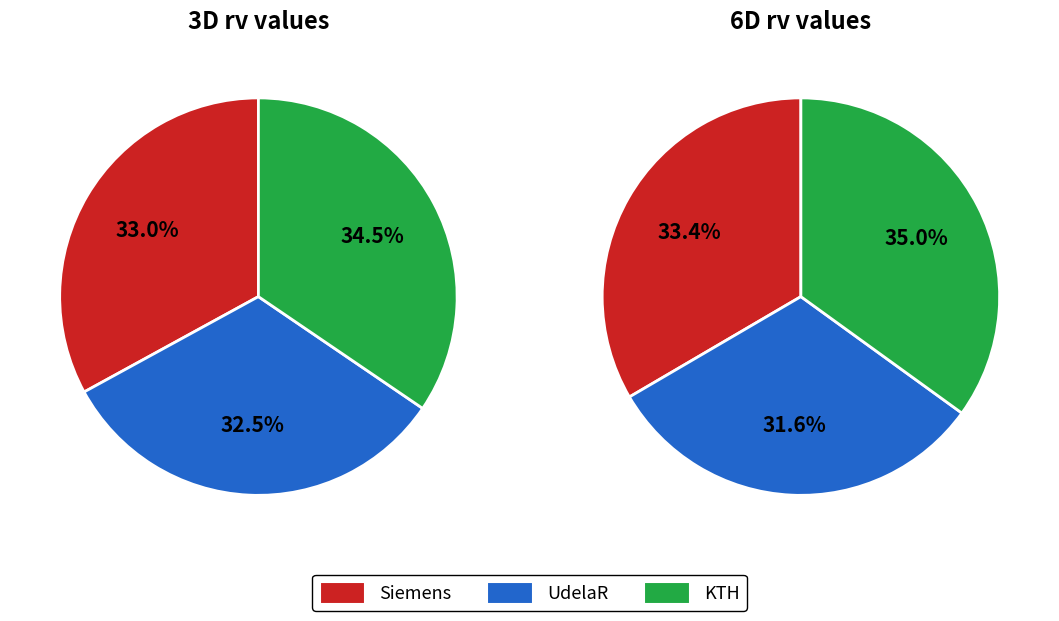

Is there a majority slice in this chart?

No